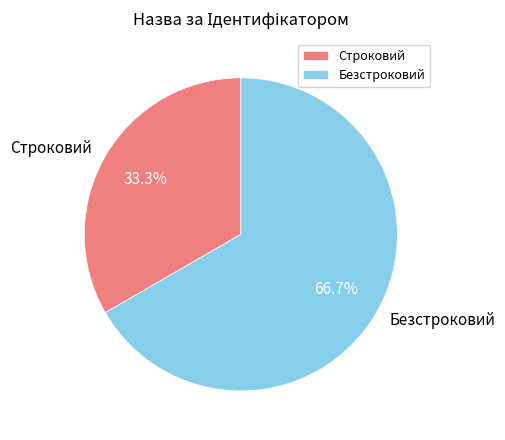

Approximately how many times larger is the value at Строковий compared to Безстроковий?

0.5